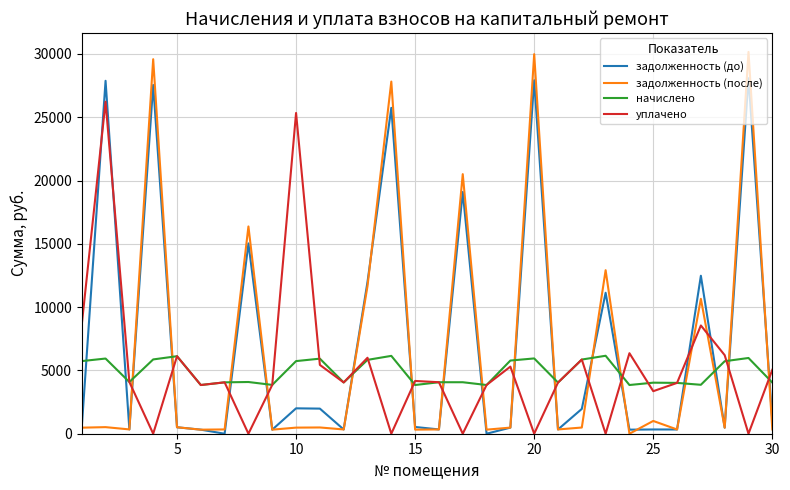

What is the average value of the начислено series?

4880.4